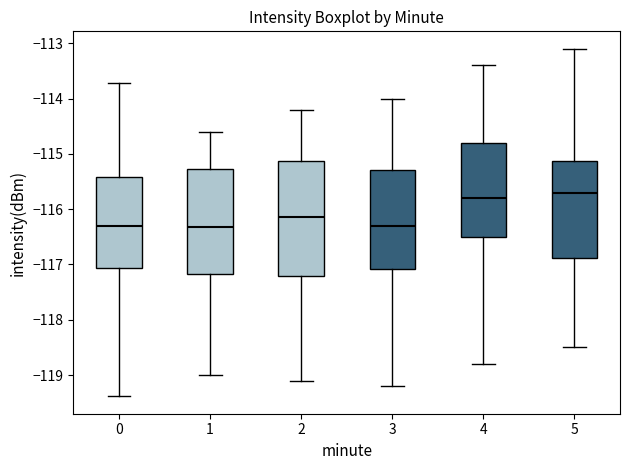

Which box is the tallest, from its lower edge to its upper edge?

2